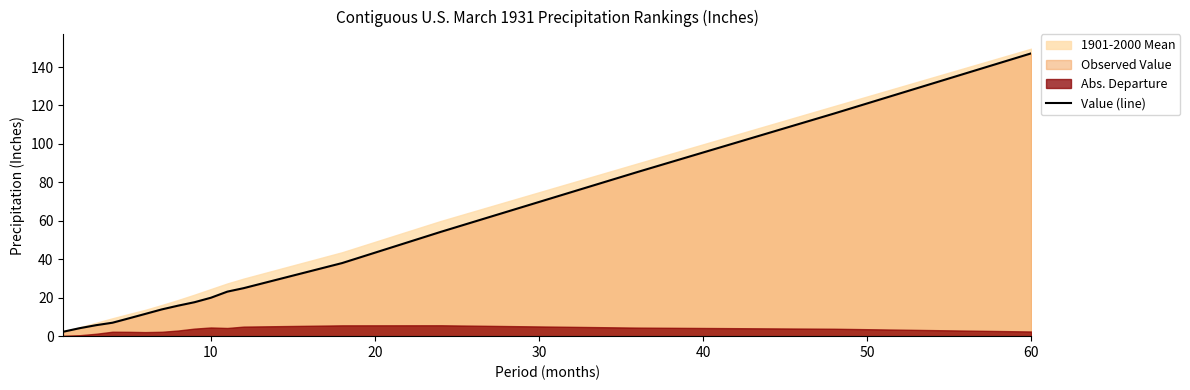

At which label does Value (line) reach its peak?

60